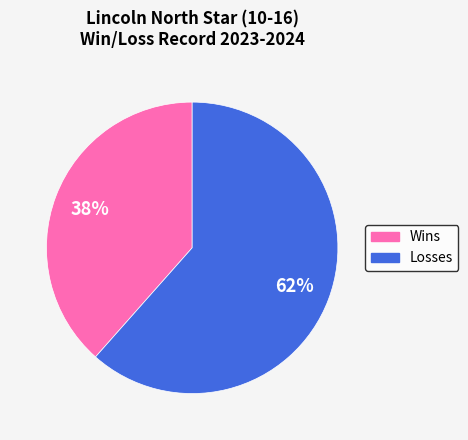

To the nearest percent, what is the average slice percentage?

50%